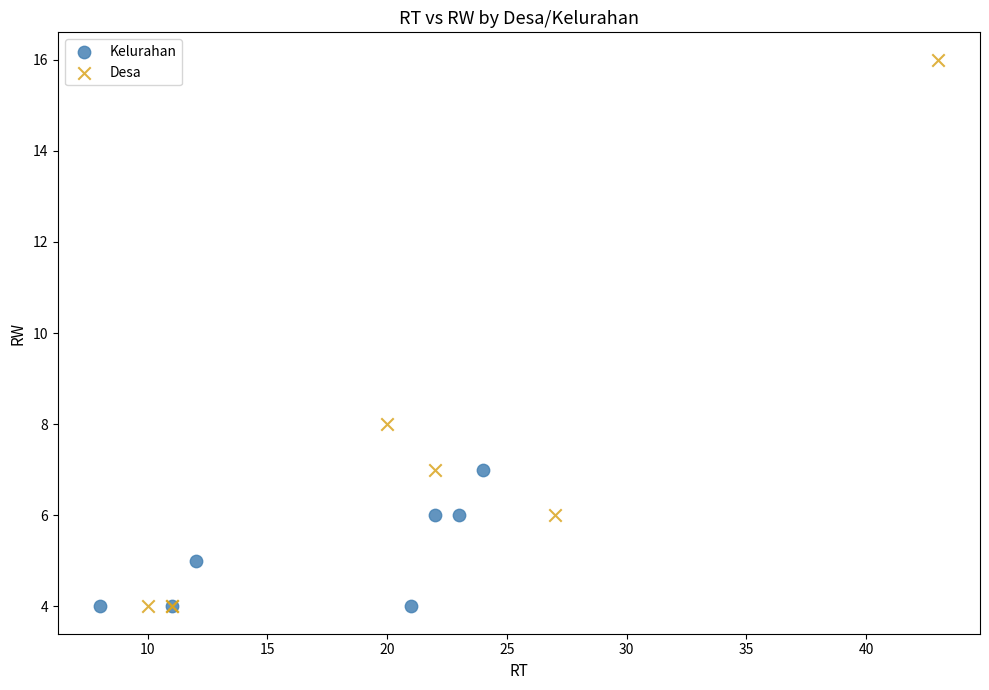

Which series contains the highest Y value?

Desa